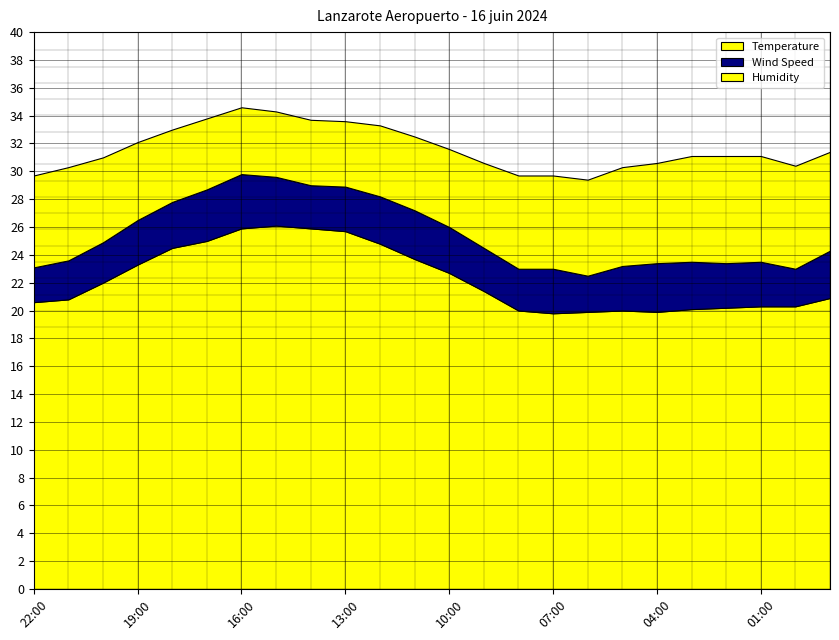

What is the minimum value for Temperature?

19.8